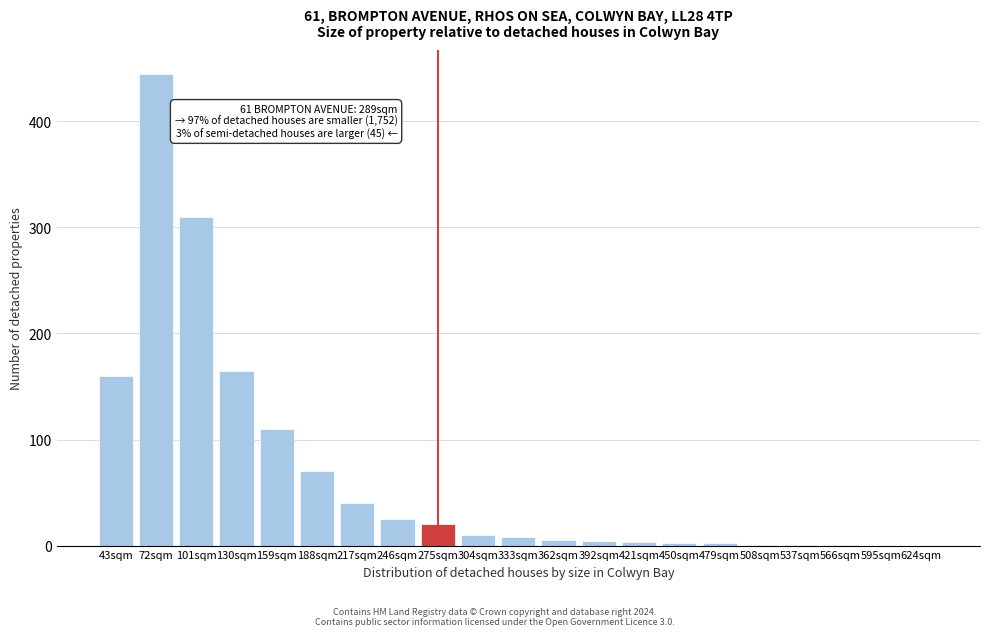

What is the sum of all values?

1382